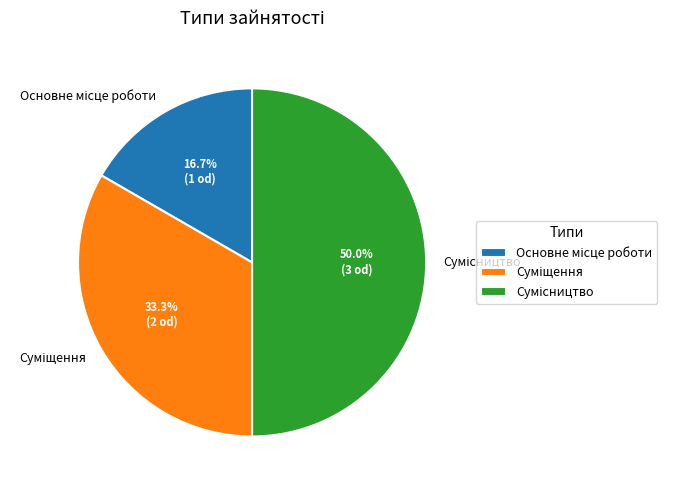

How many segments does this pie chart have?

3